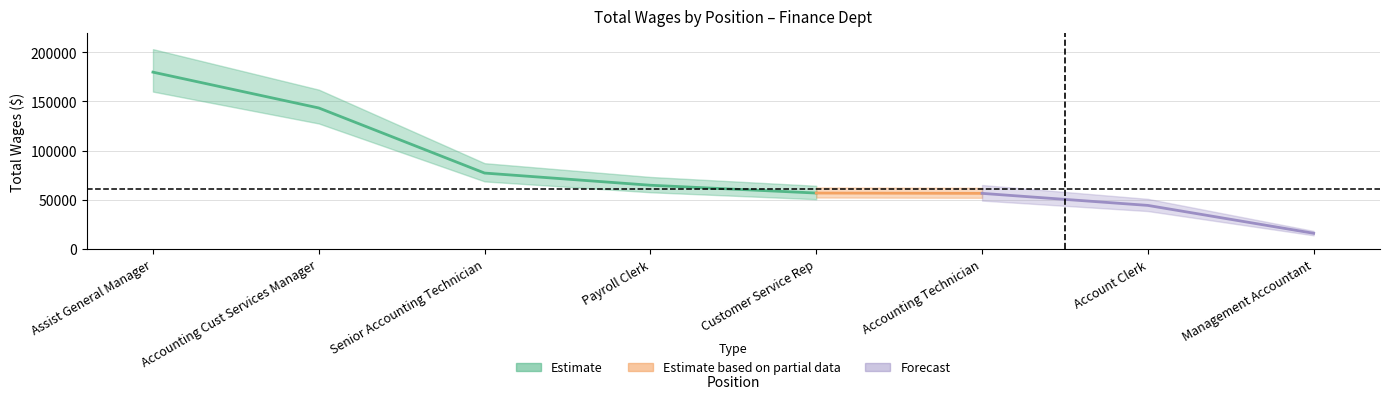

List the labels in order of value, largest first.

Assist General Manager, Accounting Cust Services Manager, Senior Accounting Technician, Payroll Clerk, Customer Service Rep, Accounting Technician, Account Clerk, Management Accountant